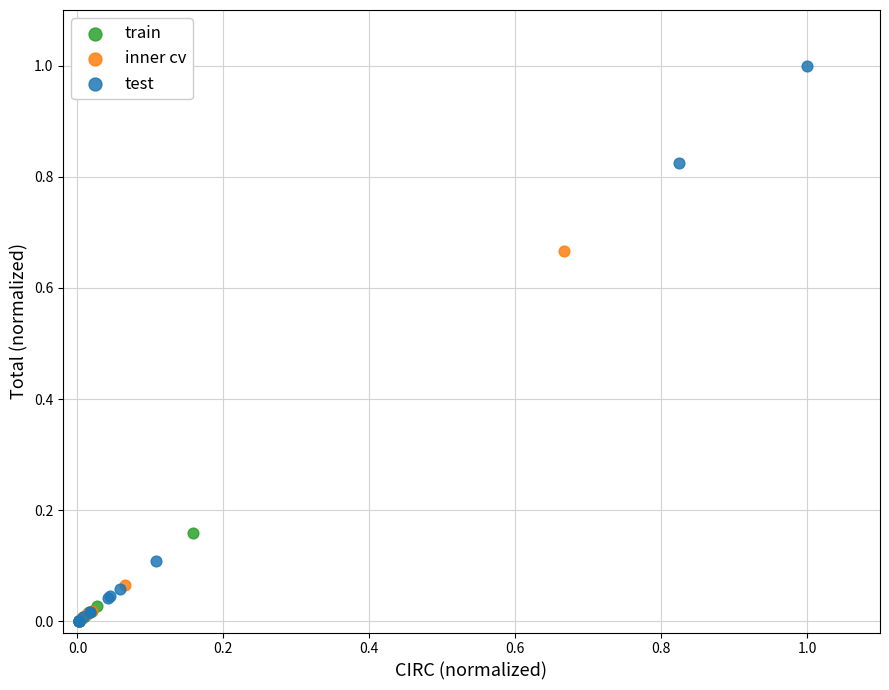

Which series has the largest Y range (max minus min)?

test